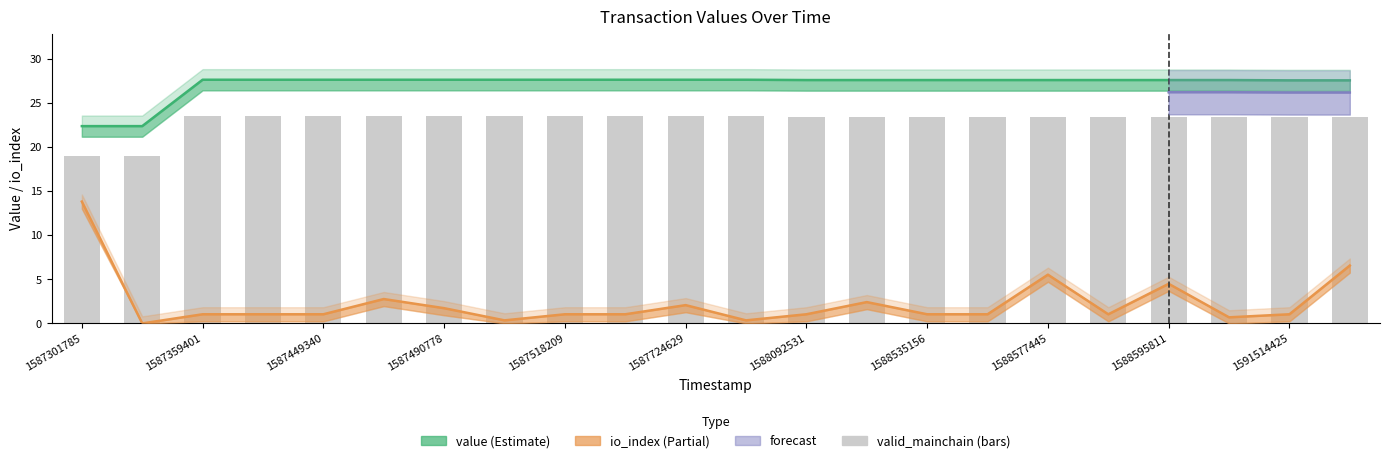

At which category does the chart reach its minimum across all series?

1587301967